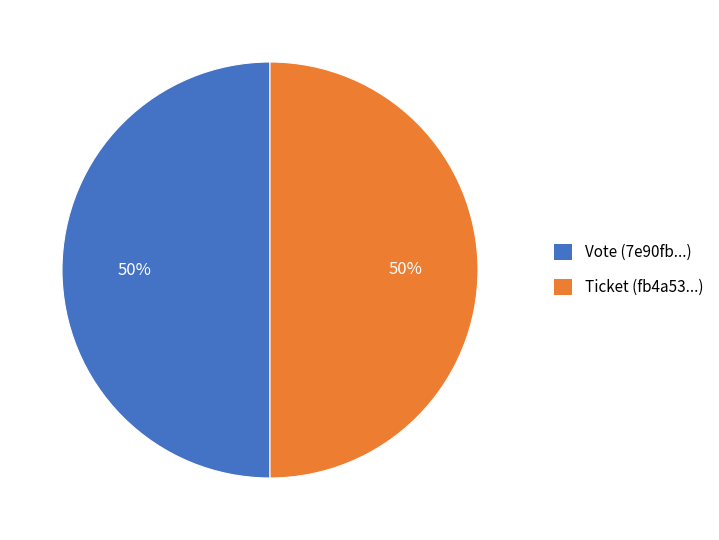

How many slices are in this pie chart?

2